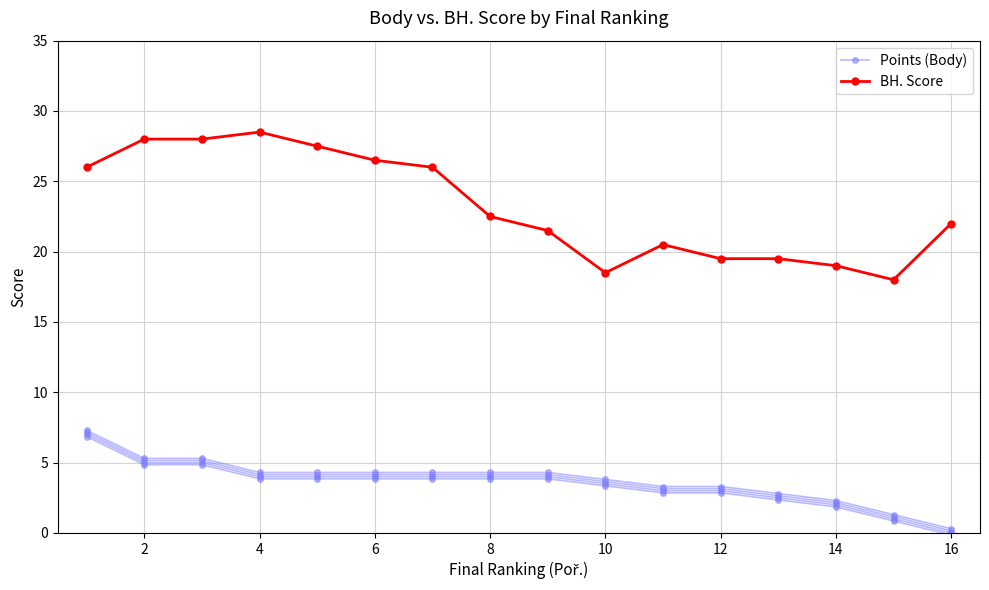

True or false: Points (Body) and BH. Score cross at least once.

False